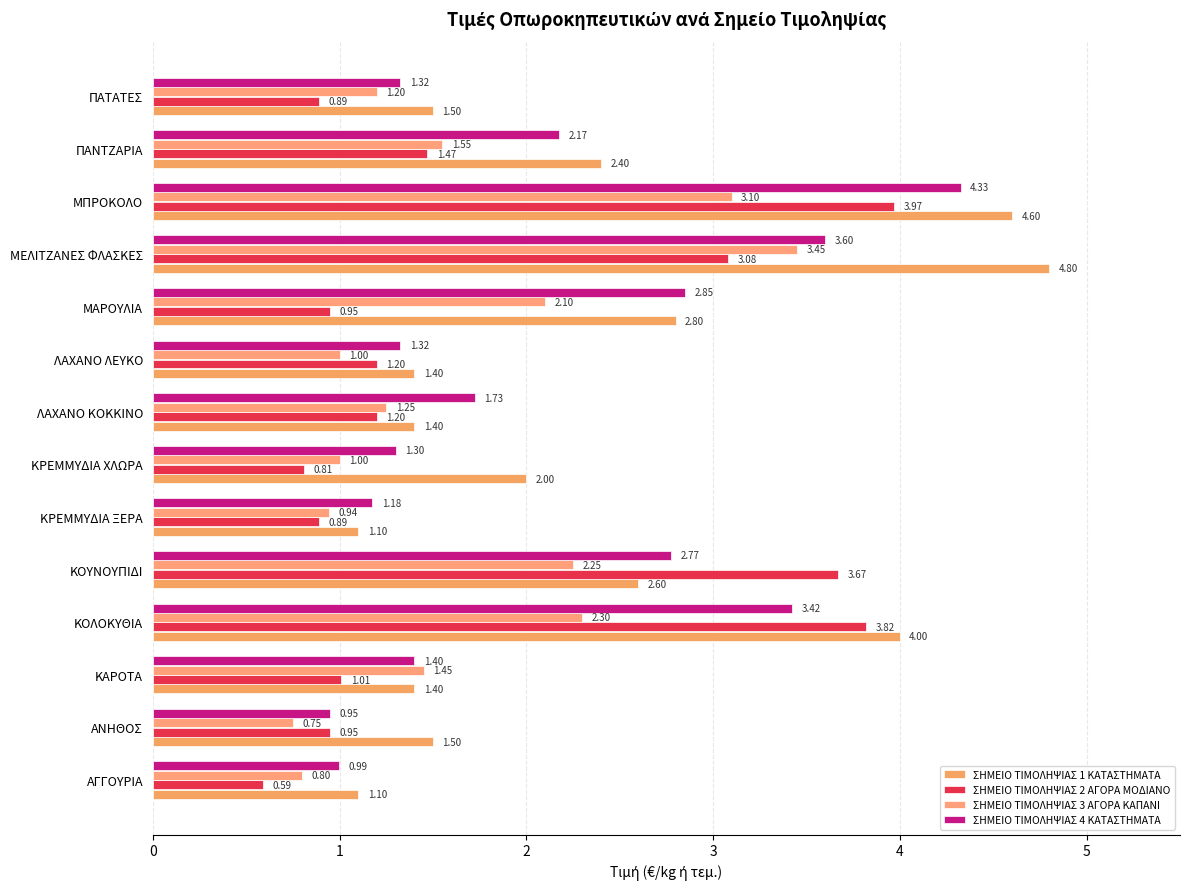

At which category does the chart reach its peak across all series?

ΜΕΛΙΤΖΑΝΕΣ ΦΛΑΣΚΕΣ